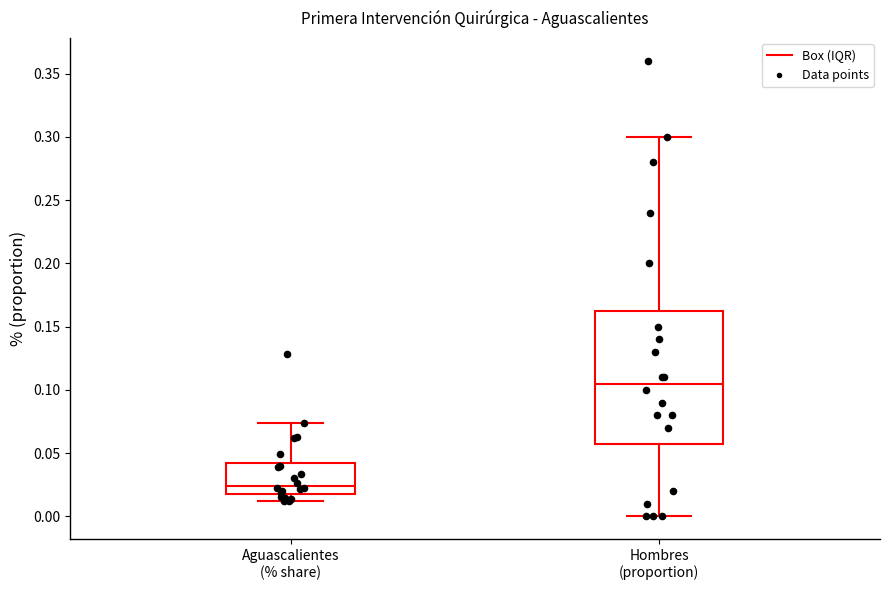

Which box's median line is the lowest?

Aguascalientes (% share)